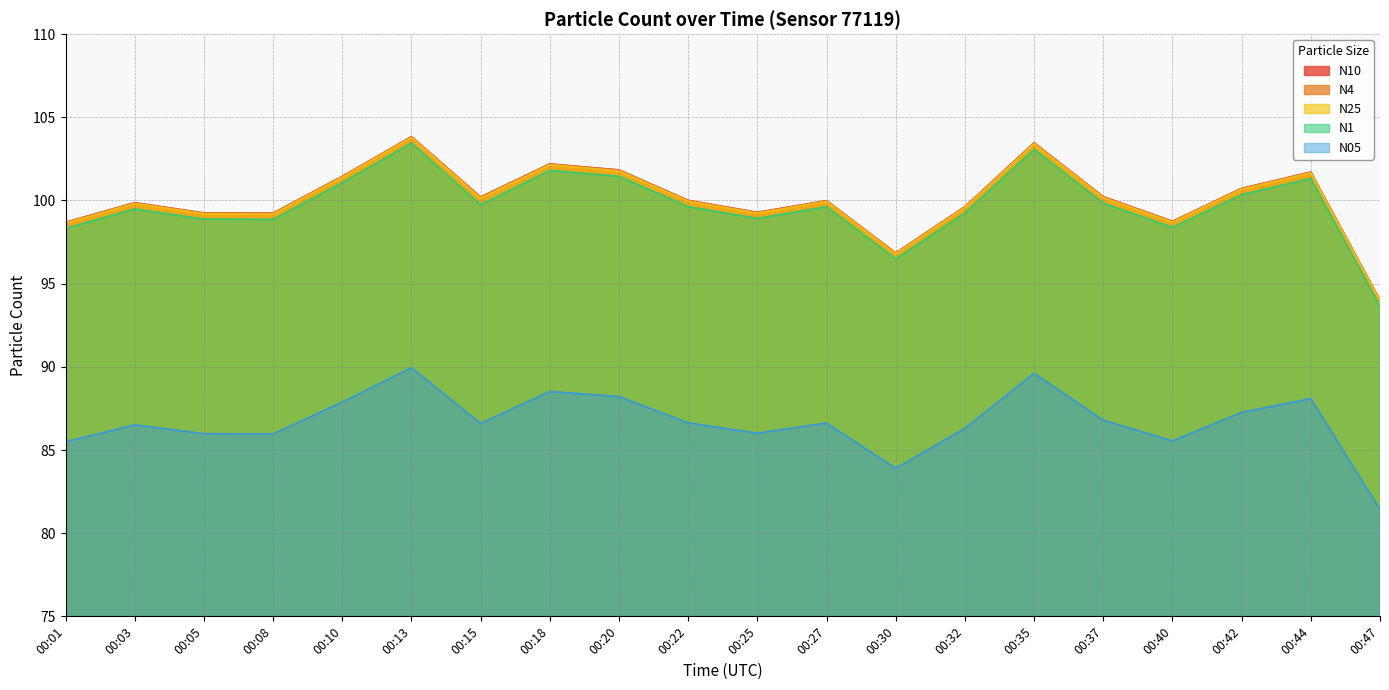

How many values in the N4 series are below 99?

4